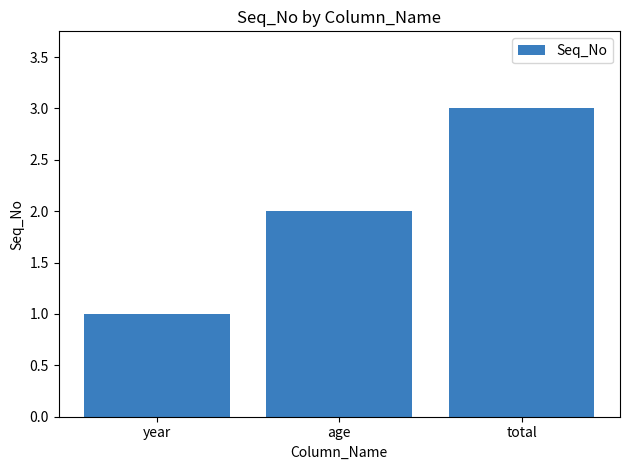

How many values are below 2?

1